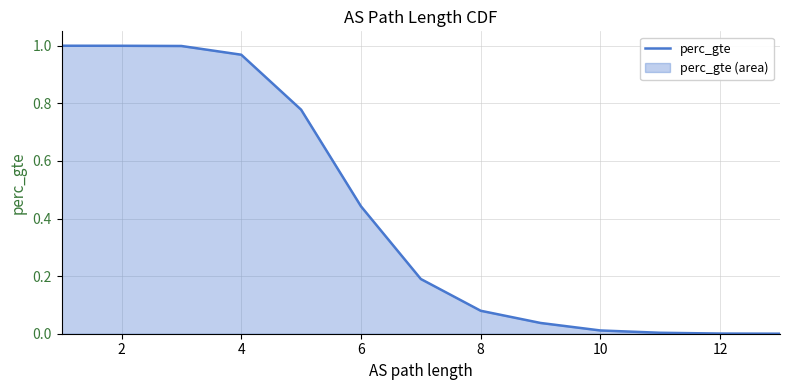

What is the average value?

0.4